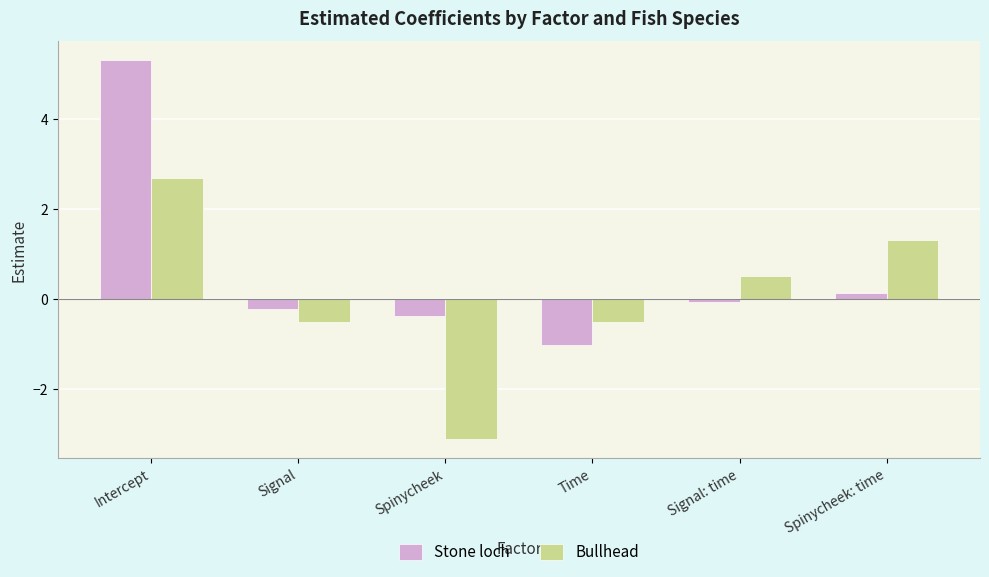

Which category has the highest value in the Bullhead series?

Intercept